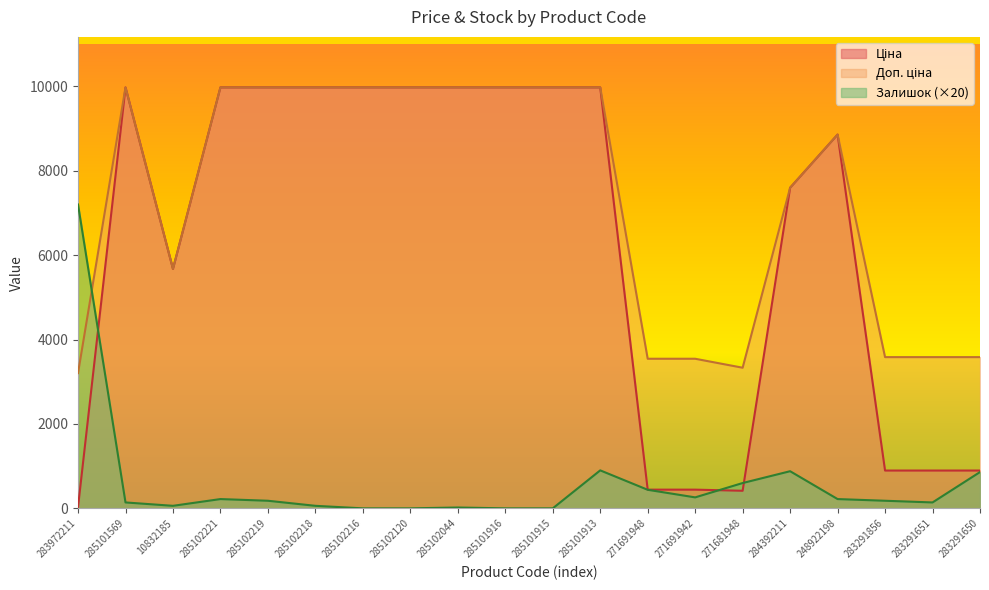

At which label does Ціна reach its peak?

285101569